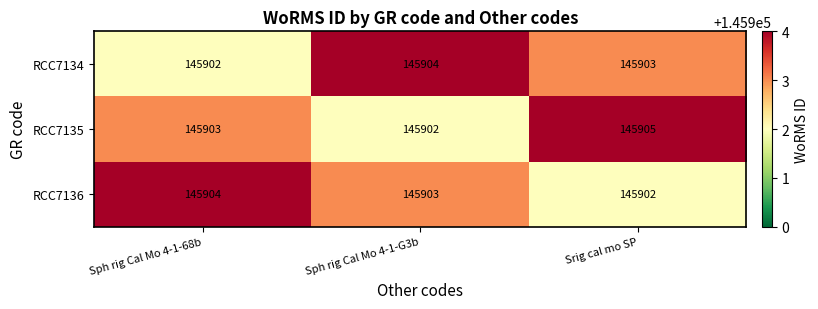

The value of RCC7136 at Sph rig Cal Mo 4-1-G3b is 145903. True or false?

True